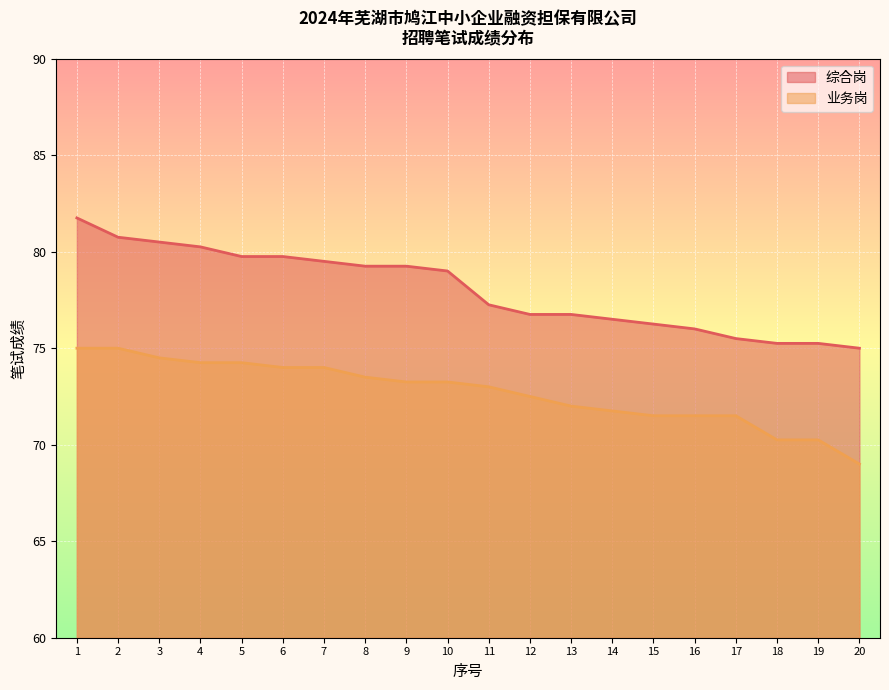

True or false: 综合岗 and 业务岗 intersect in this chart.

False